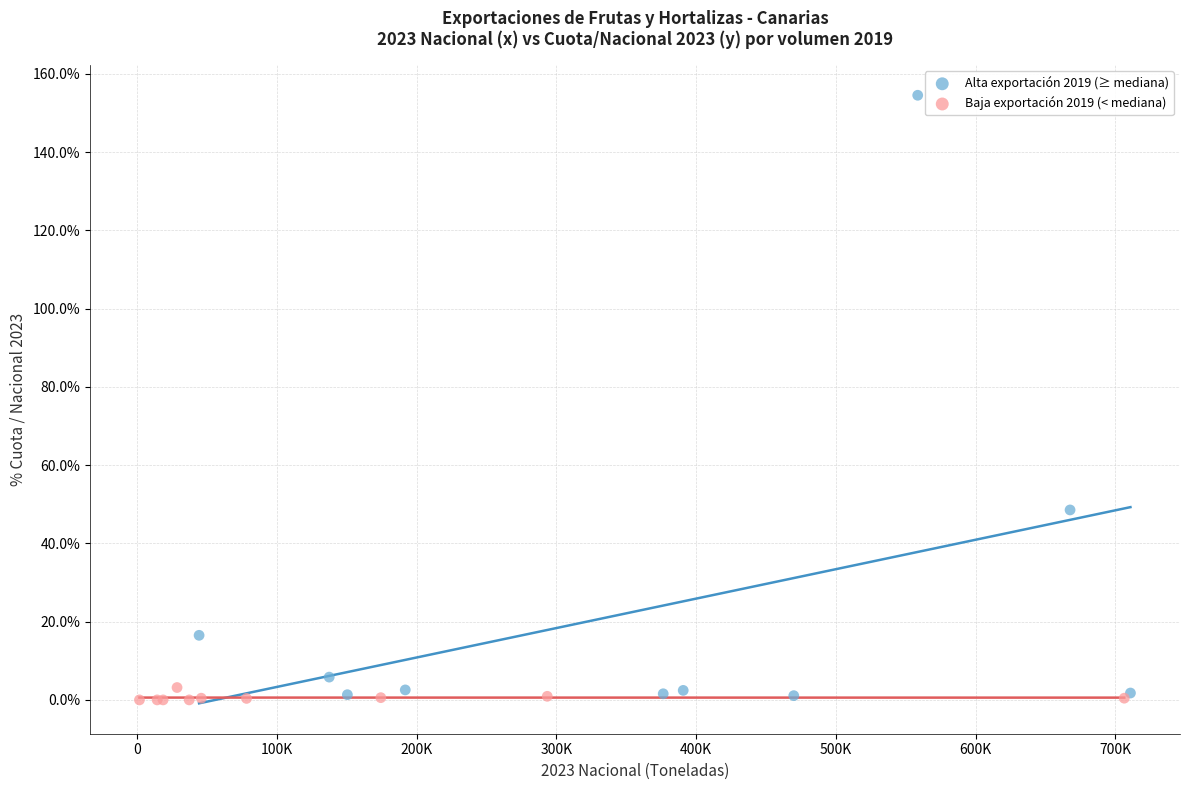

What are all the series names shown in the legend?

Alta exportación 2019 (≥ mediana), Baja exportación 2019 (< mediana)